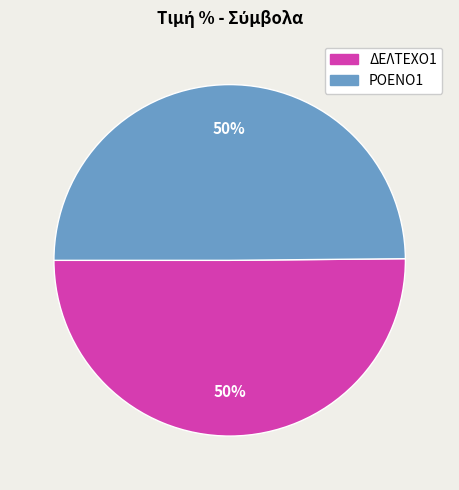

Approximately how many times larger is the value at ΔΕΛΤΕΧΟ1 compared to ΡΟΕΝΟ1?

1.0